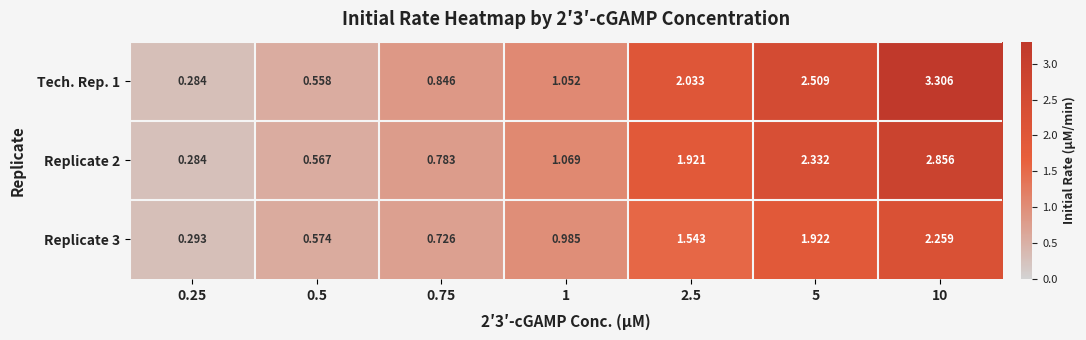

What is the spread (max minus min) of values at 2.5?

0.5